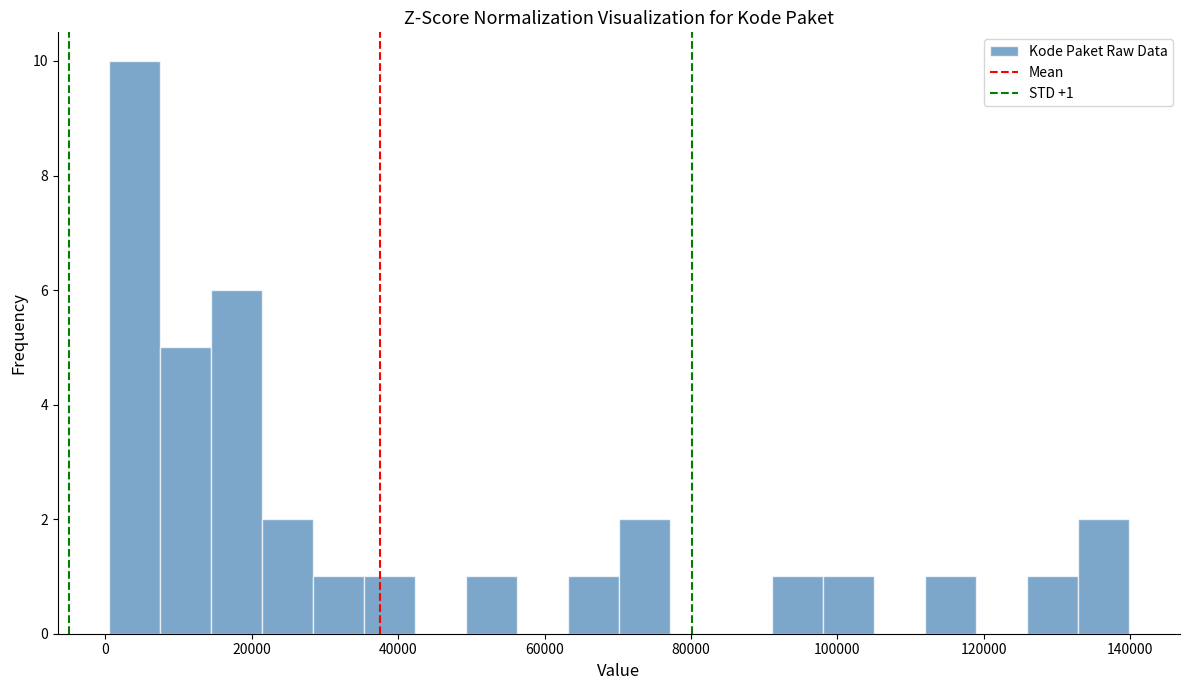

Read against the x-axis, roughly where is the centre of the tallest bar?

4000